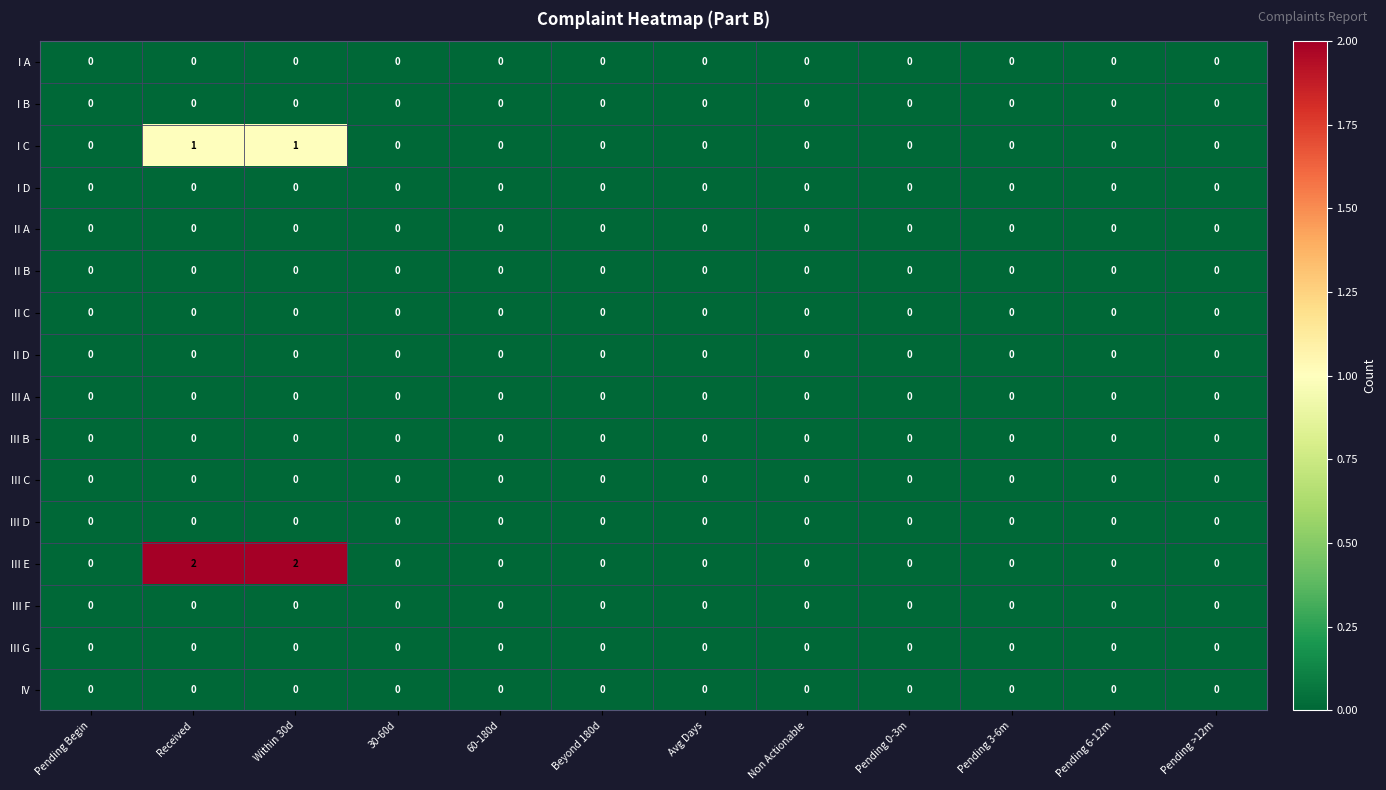

Which series has the widest spread of values?

III E